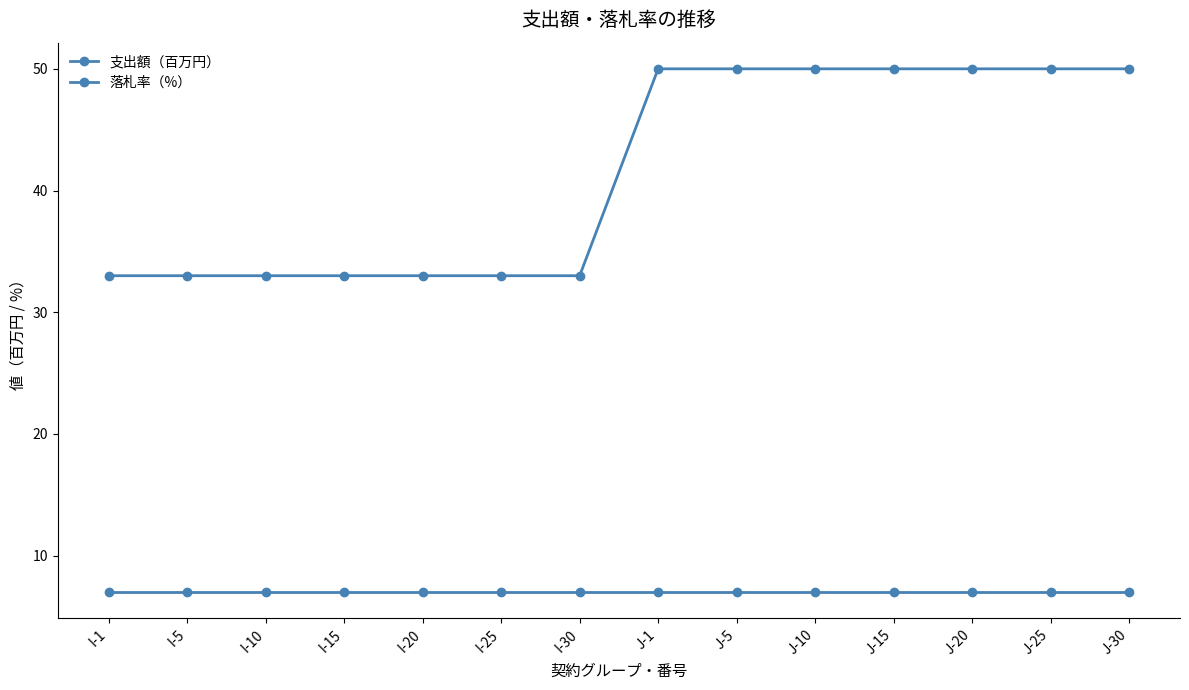

Rank the series by their average value, from lowest to highest.

支出額（百万円）, 落札率（%）